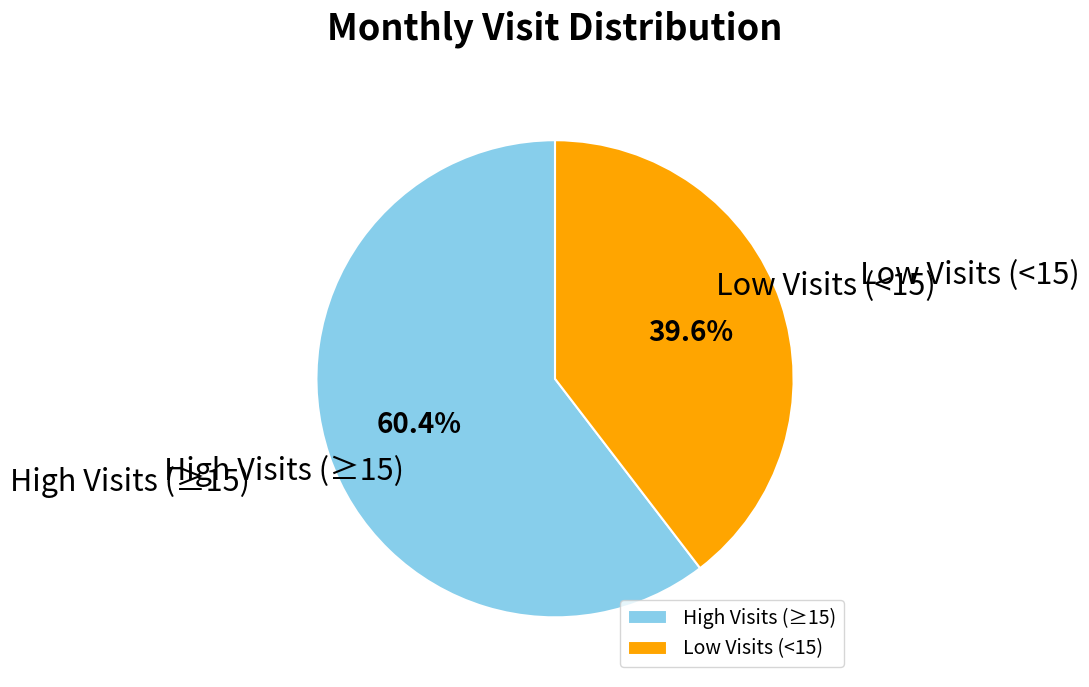

Approximately how many times larger is the value at Low Visits (<15) compared to High Visits (≥15)?

0.7